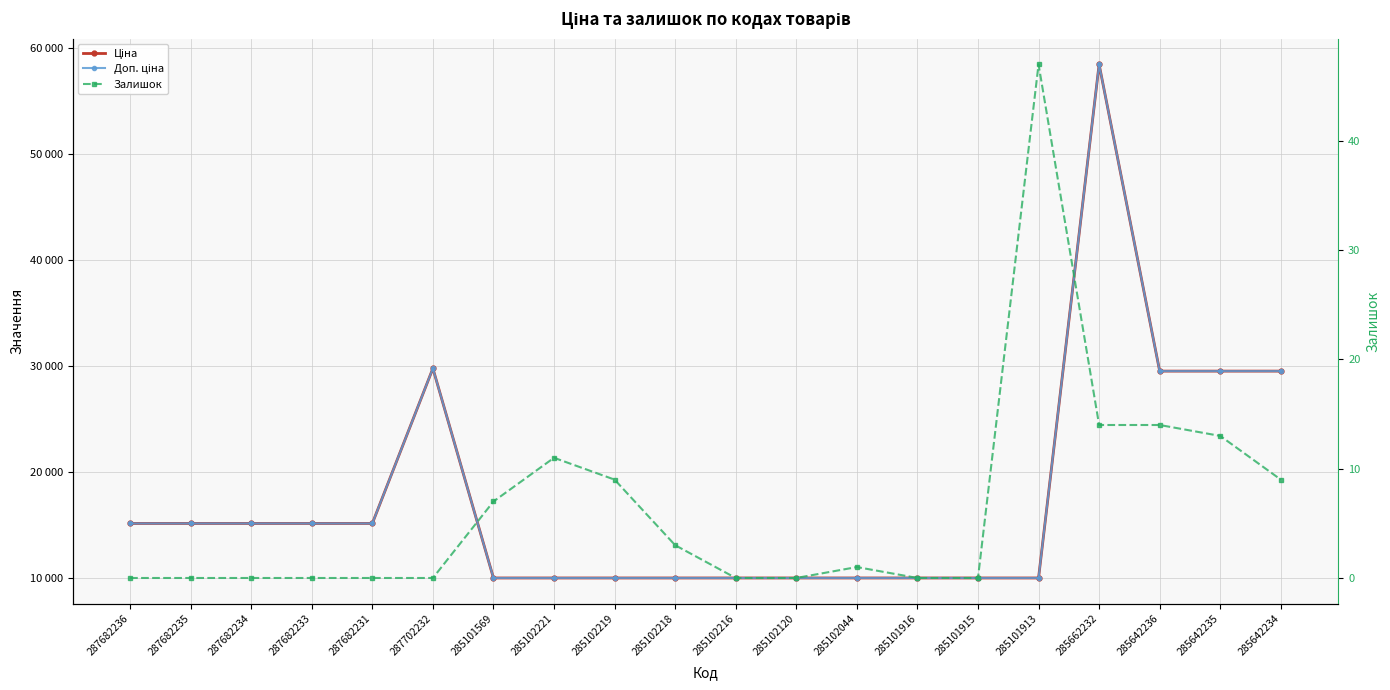

True or false: Залишок has a value of 14.0 at 285662232.

True